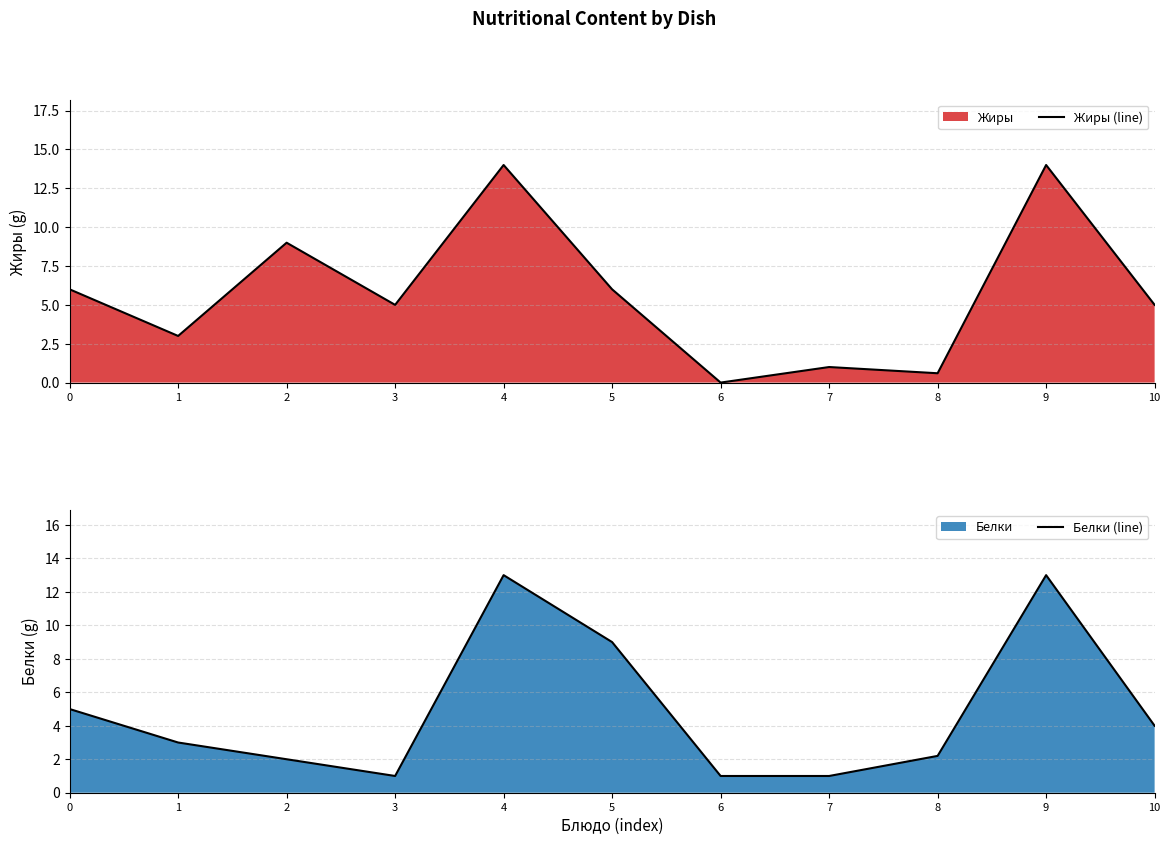

Reading left to right, list all the values displayed in this chart.

Жиры (line): 6.0	3.0	9.0	5.0	14.0	6.0	0.0	1.0	0.6	14.0	5.0
Белки (line): 5.0	3.0	2.0	1.0	13.0	9.0	1.0	1.0	2.2	13.0	4.0